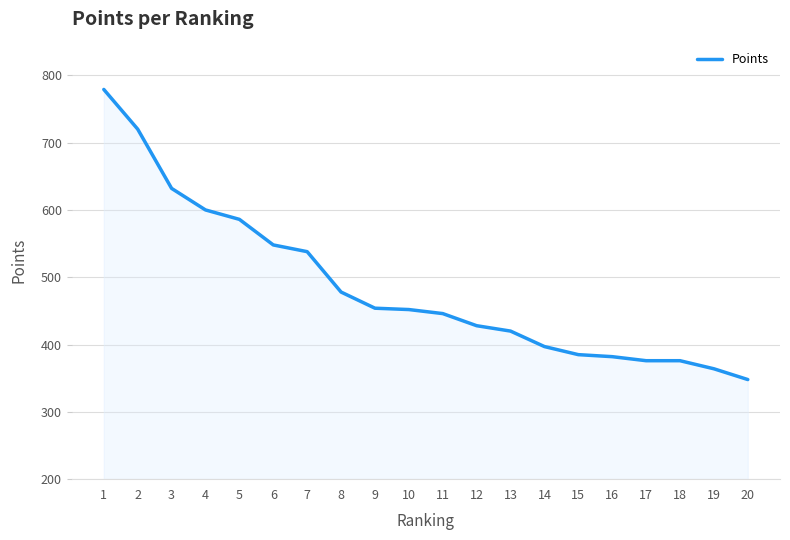

What is the maximum value shown in the chart?

779